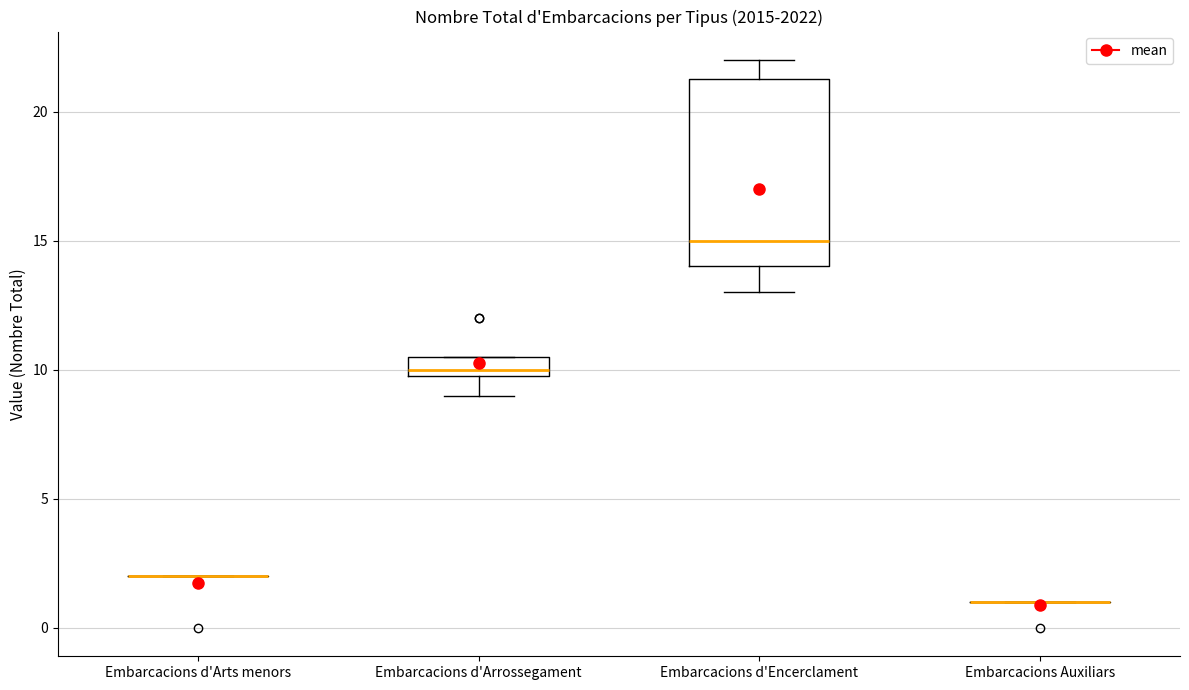

Reading left to right, read every box against the y-axis: the position of its median line, the range the box covers, and the ends of its whiskers. The values are not printed on the chart, so give them approximately, as read against the axis.

Embarcacions d'Arts menors: box collapsed to a line at 2.0, whiskers 2.0 to 2.0
Embarcacions d'Arrossegament: median 10.0 (just above the box's lower edge), box 10.0 to 10.5, whiskers 9.0 to 10.5
Embarcacions d'Encerclament: median 15.0, box 14.0 to 21.5, whiskers 13.0 to 22.0
Embarcacions Auxiliars: box collapsed to a line at 1.0, whiskers 1.0 to 1.0